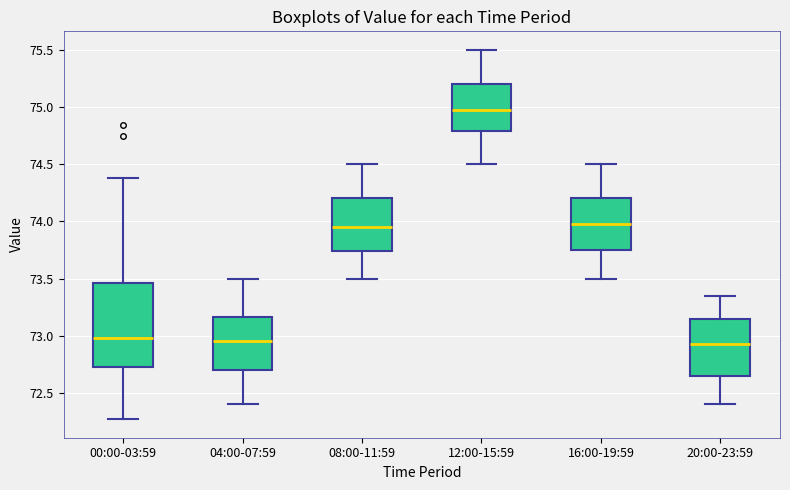

Comparing the boxes themselves (not the whiskers), which one is the tallest?

00:00-03:59